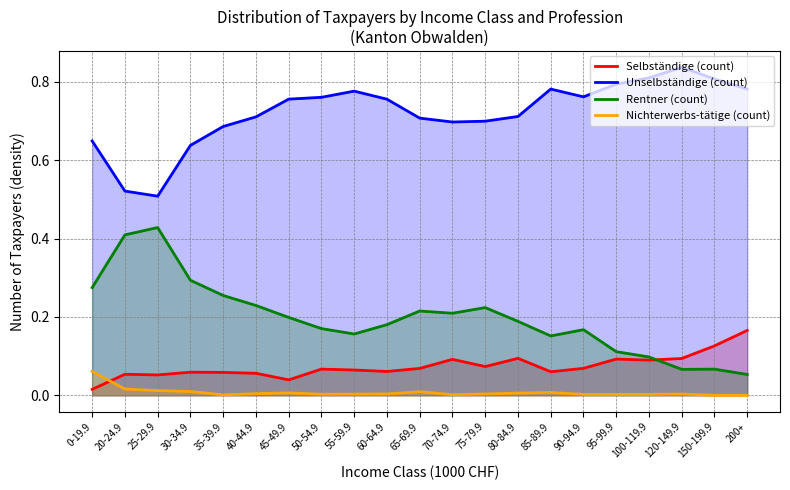

True or false: Rentner (count) and Unselbständige (count) cross at least once.

False